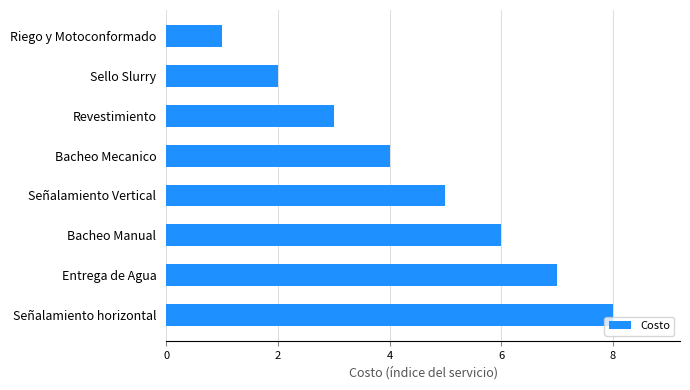

Rank the categories by value from lowest to highest.

Riego y Motoconformado, Sello Slurry, Revestimiento, Bacheo Mecanico, Señalamiento Vertical, Bacheo Manual, Entrega de Agua, Señalamiento horizontal